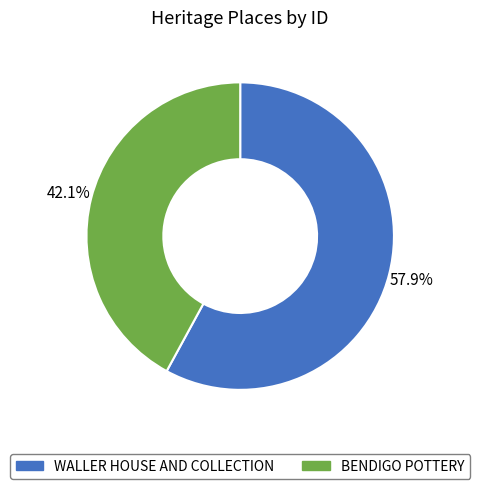

What portion of the pie excludes BENDIGO POTTERY?

57.9%